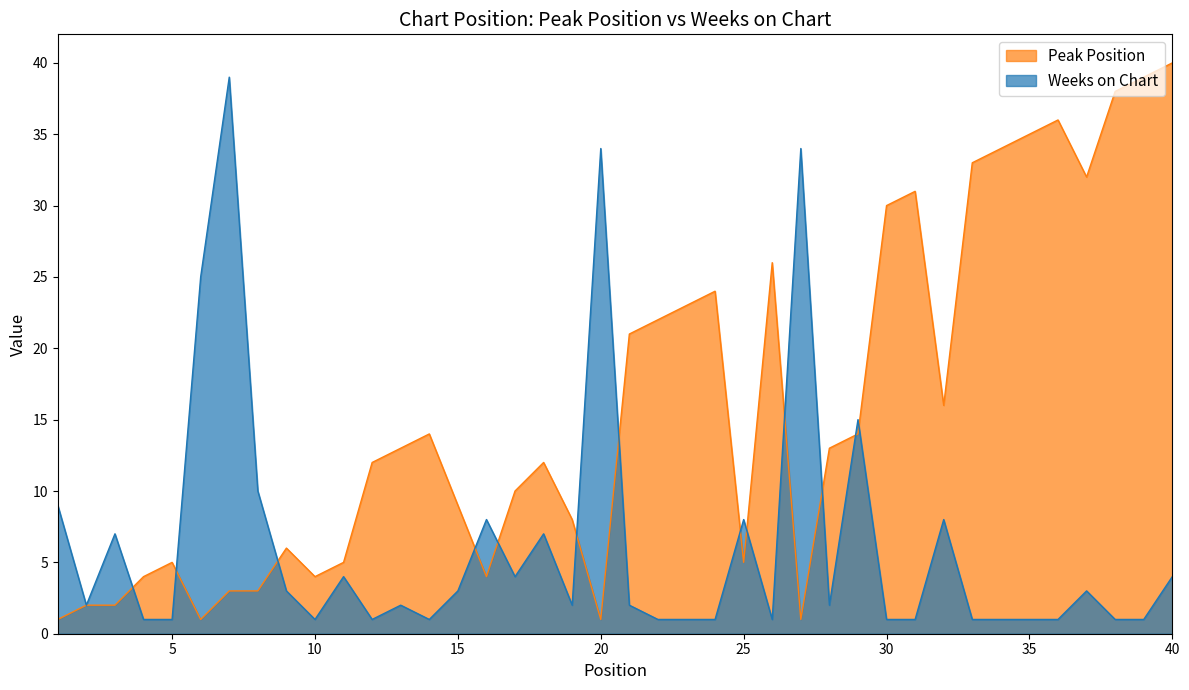

Between 10 and 29, which series saw the biggest shift?

Weeks on Chart